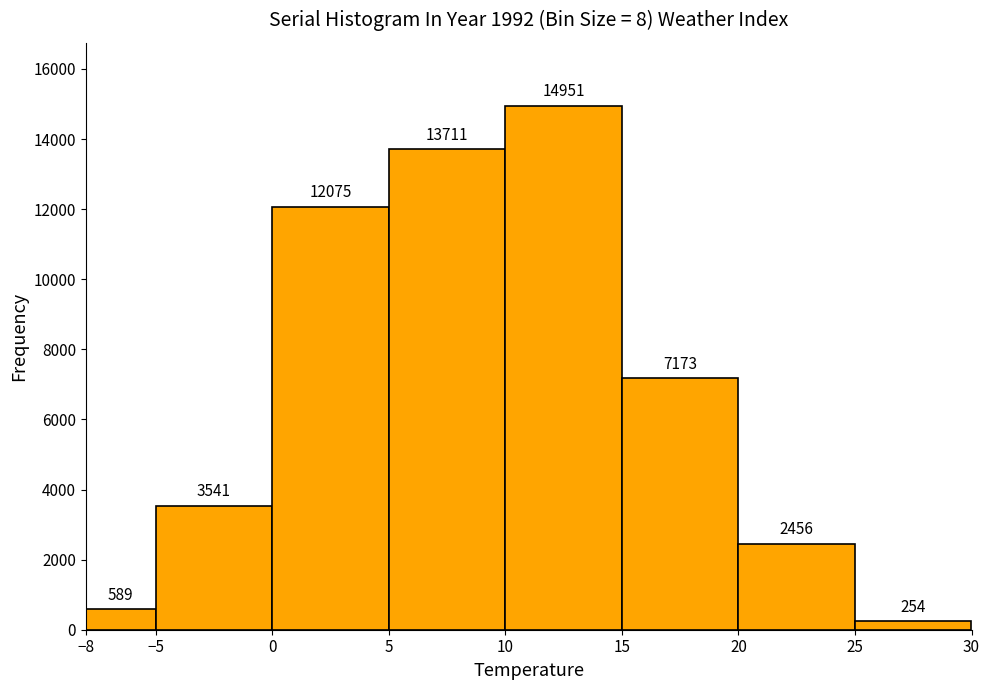

Reading left to right, transcribe this chart: for each bar, give the range it covers on the x-axis and its height.

-8 to -5: 589
-5 to 0: 3541
0 to 5: 12075
5 to 10: 13711
10 to 15: 14951
15 to 20: 7173
20 to 25: 2456
25 to 30: 254